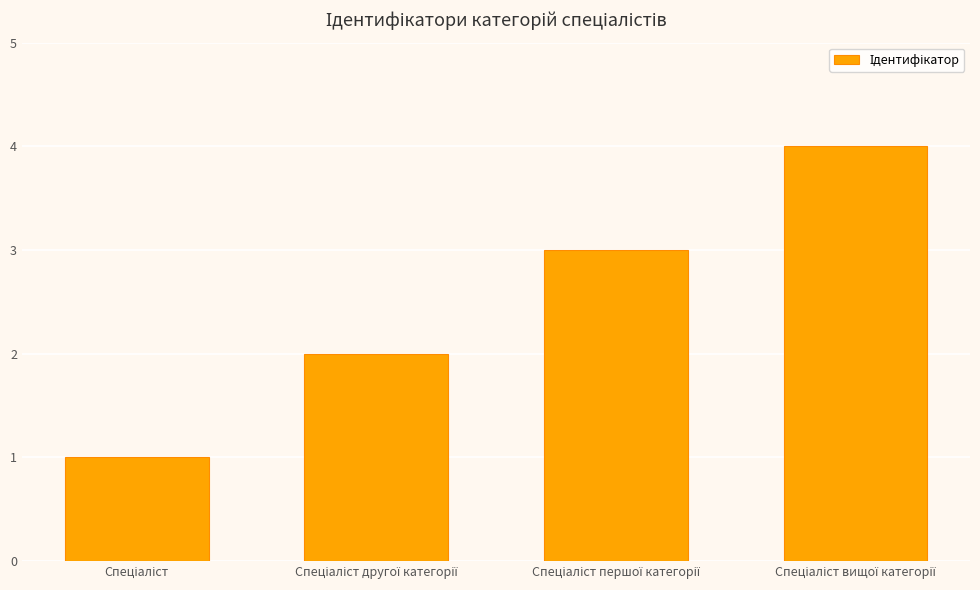

What is the maximum value shown in the chart?

4